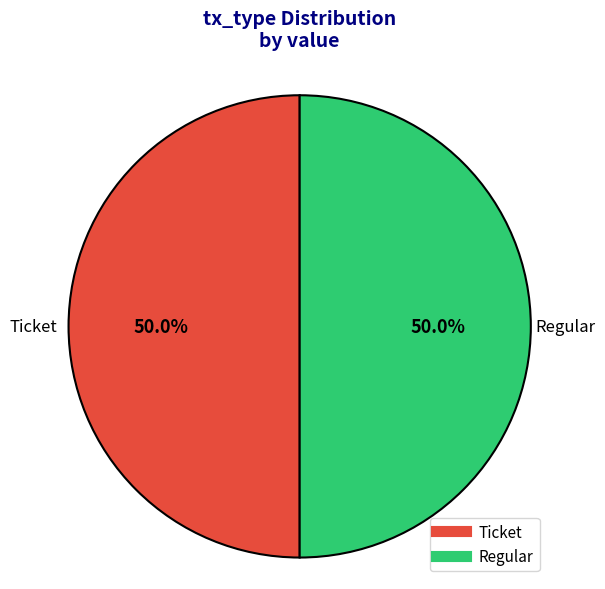

What is the ratio of the value at Regular to the value at Ticket?

1.0